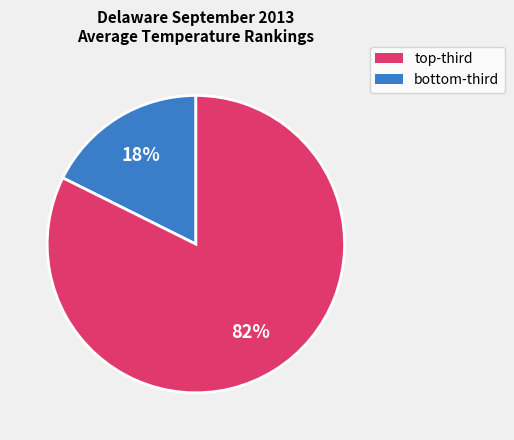

Is there any slice that represents more than half of the pie?

Yes